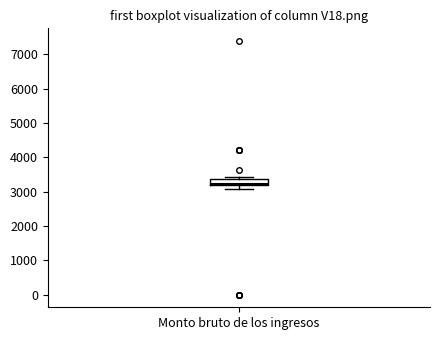

Transcribe this box plot: give where the median line is, the range the box spans, and where the two whiskers end, as read against the y-axis. The values are not printed on the chart, so give them approximately, as read against the axis.

median 3200 (just above the box's lower edge), box 3200 to 3400, whiskers 3100 to 3400 (just above the box's upper edge)